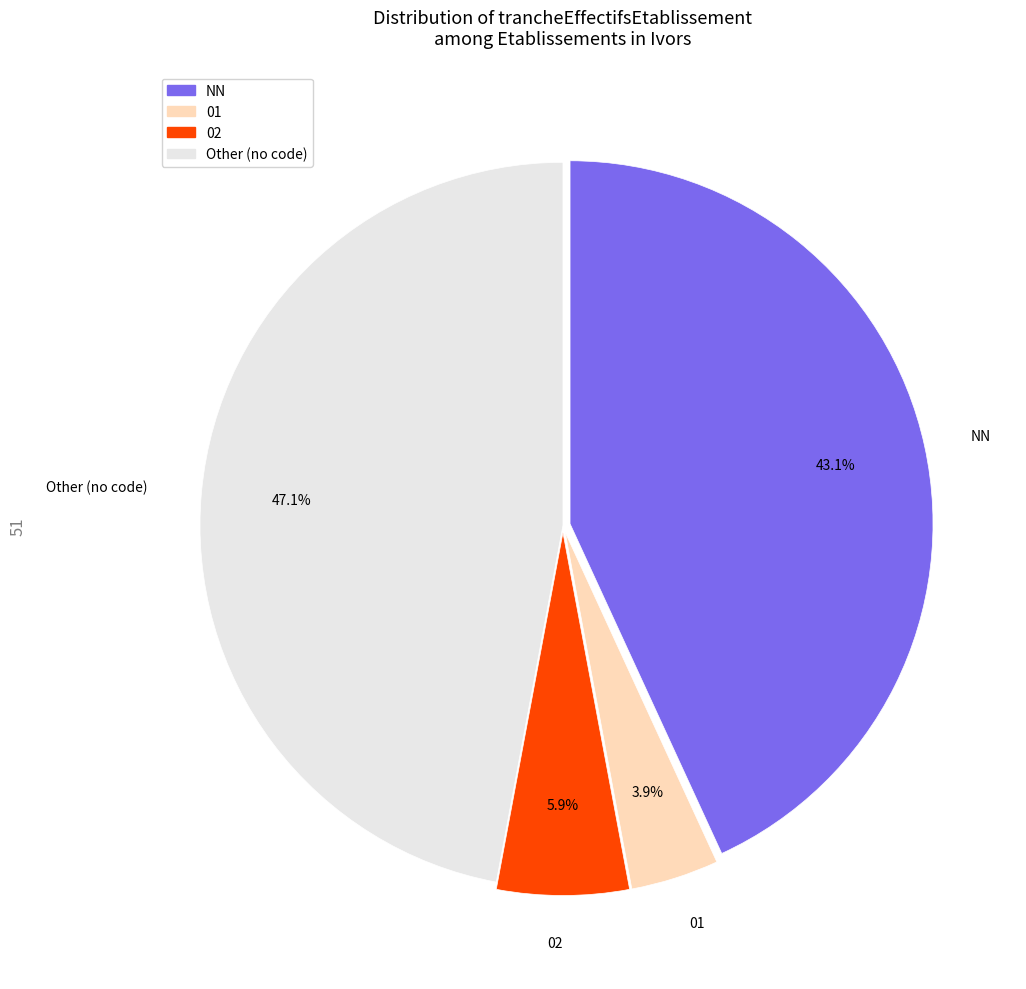

True or false: 01 accounts for 4% of the total.

True